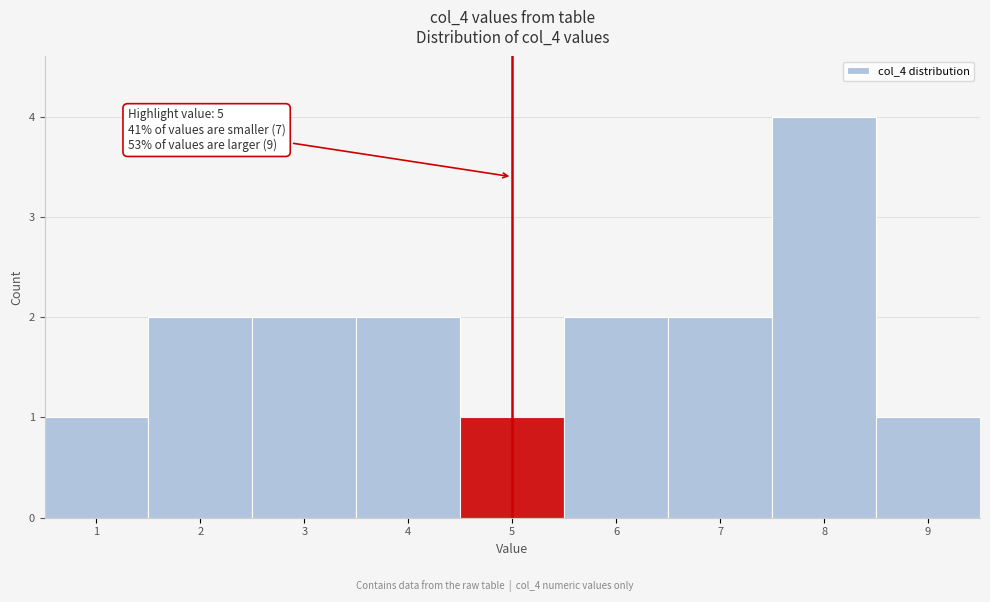

Reading left to right, extract all data points from this chart.

1=1	2=2	3=2	4=2	5=1	6=2	7=2	8=4	9=1